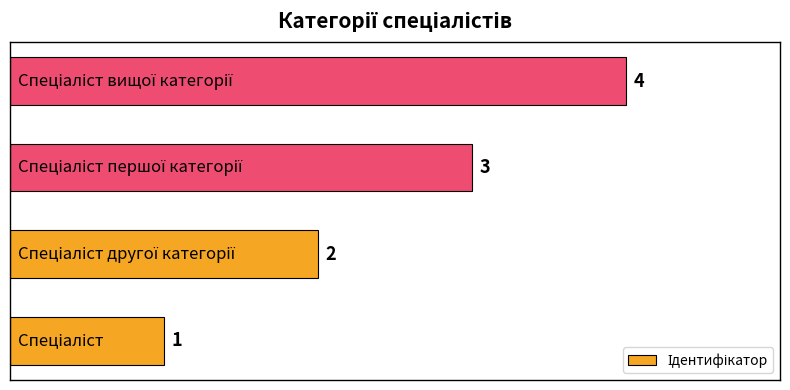

What is the maximum value shown in the chart?

4